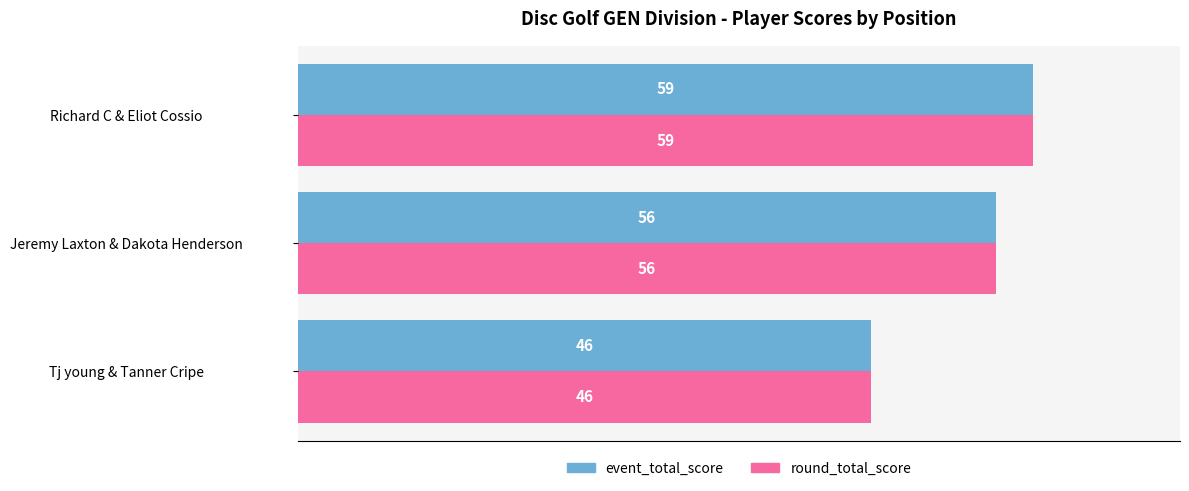

The value of event_total_score at Tj young & Tanner Cripe is 14. True or false?

False